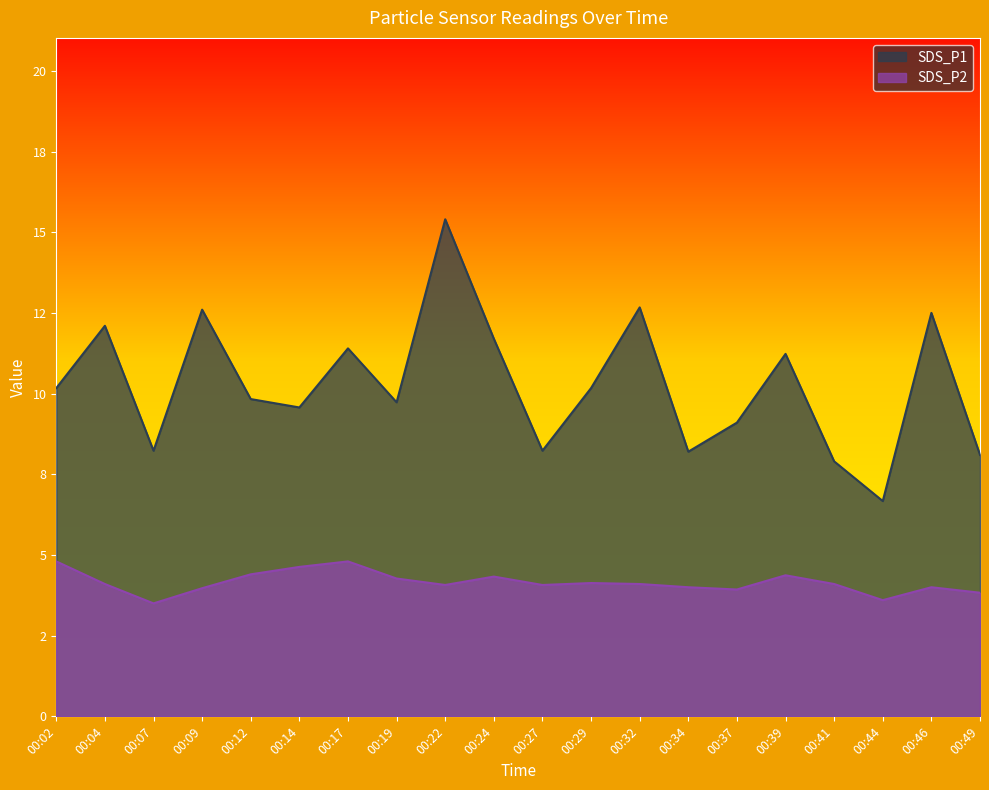

What is the difference between the SDS_P1 values at 00:34 and 00:12?

1.6